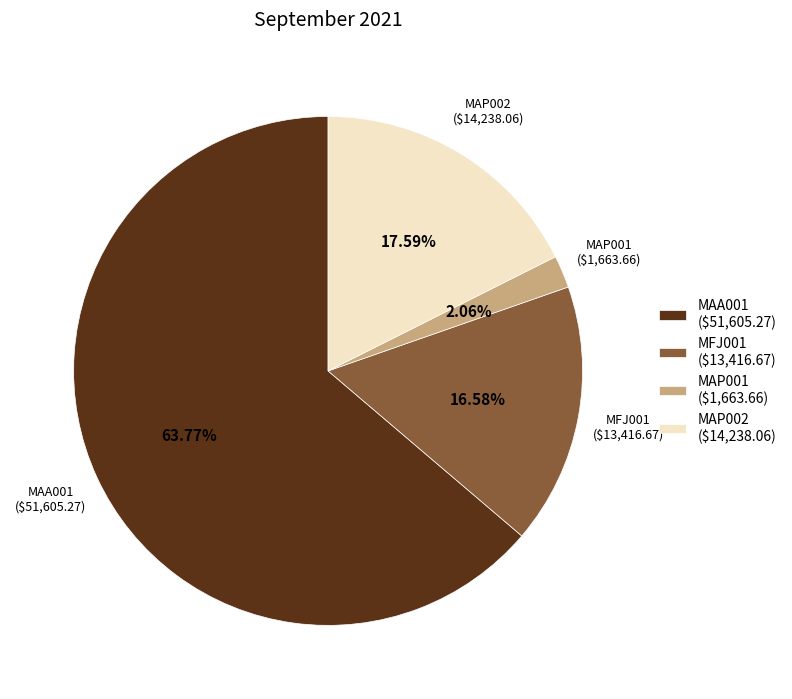

What is the smallest slice in the pie chart?

MAP001